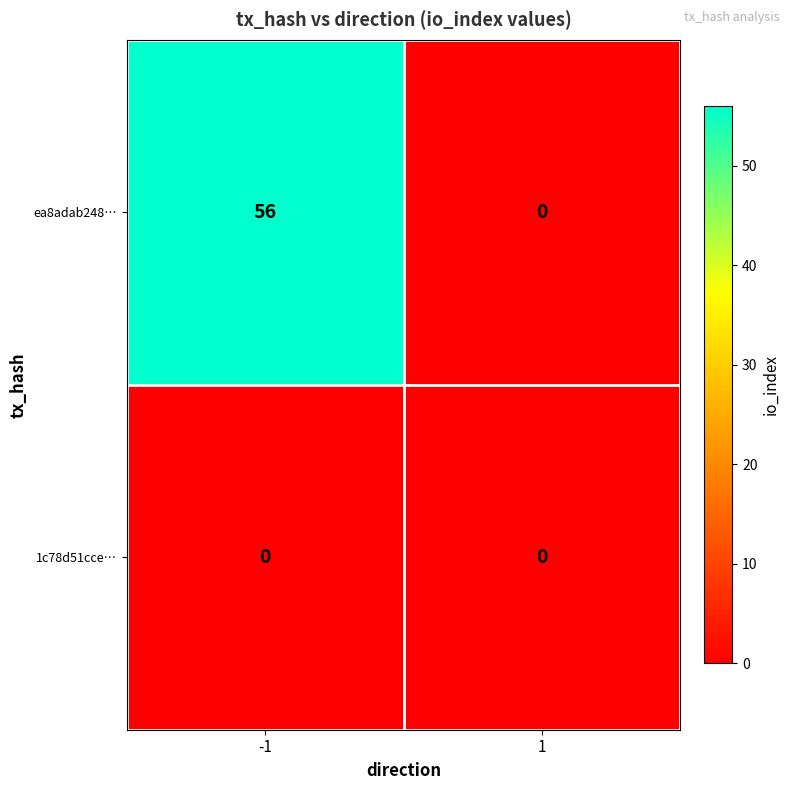

What is the spread (max minus min) of values at -1?

56